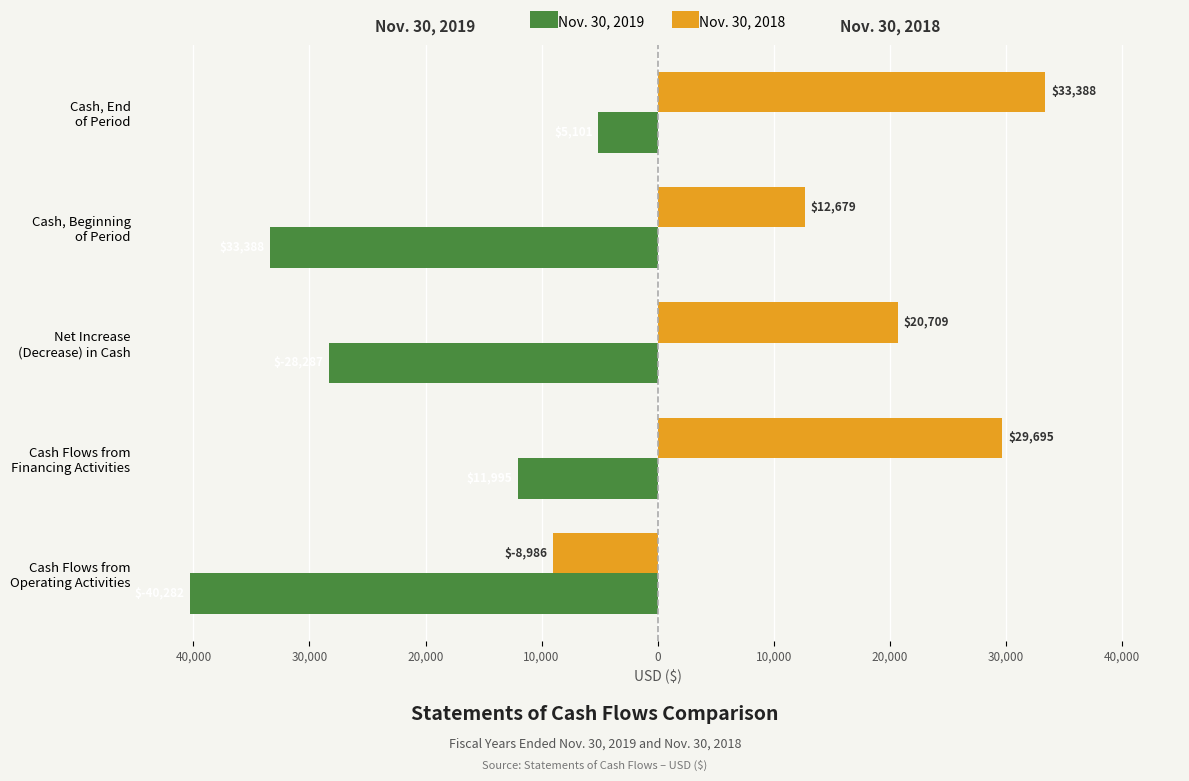

Reading left to right, list all the values displayed in this chart.

Nov. 30, 2019: -40282	-11995	-28287	-33388	-5101
Nov. 30, 2018: -8986	29695	20709	12679	33388